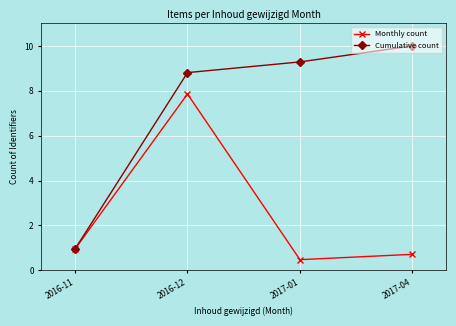

What is the average value of the Cumulative count series?

7.3